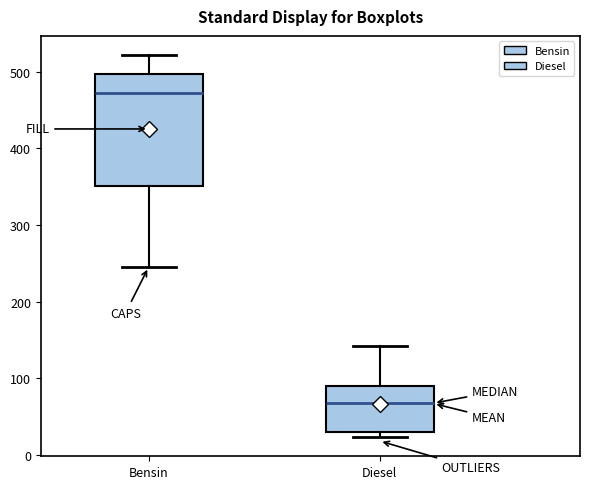

Which box is the tallest, from its lower edge to its upper edge?

Bensin